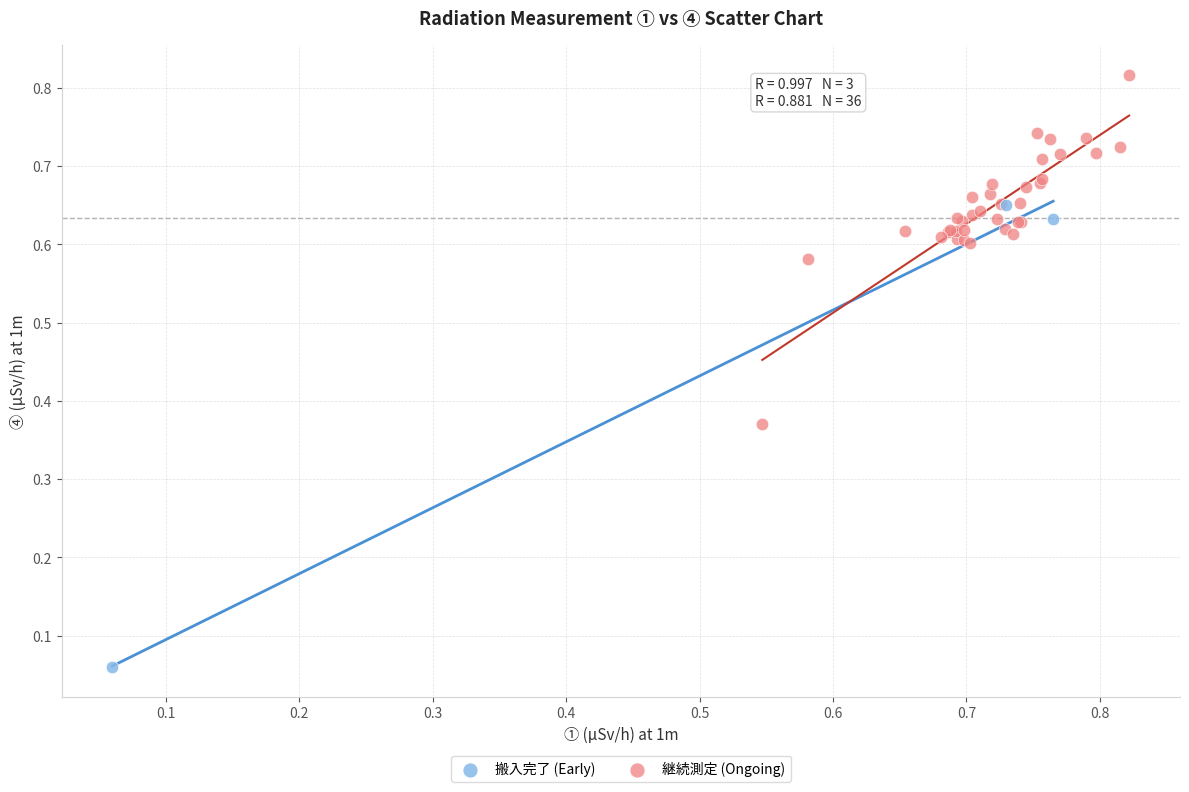

Which series has the largest Y range (max minus min)?

搬入完了 (Early)